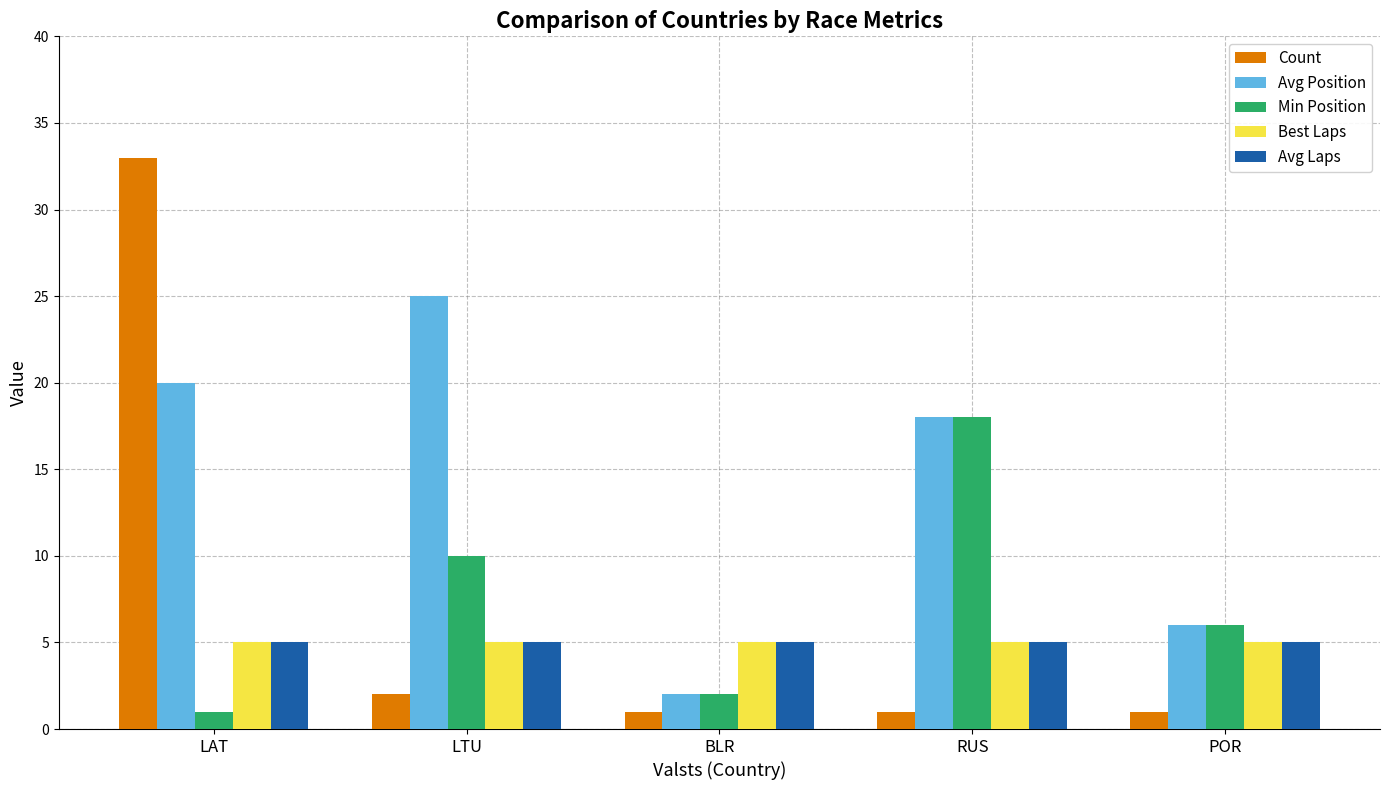

Reading left to right, what are all the values shown in this chart?

Count: LAT=33	LTU=2	BLR=1	RUS=1	POR=1
Avg Position: LAT=20	LTU=25	BLR=2	RUS=18	POR=6
Min Position: LAT=1	LTU=10	BLR=2	RUS=18	POR=6
Best Laps: LAT=5	LTU=5	BLR=5	RUS=5	POR=5
Avg Laps: LAT=5	LTU=5	BLR=5	RUS=5	POR=5